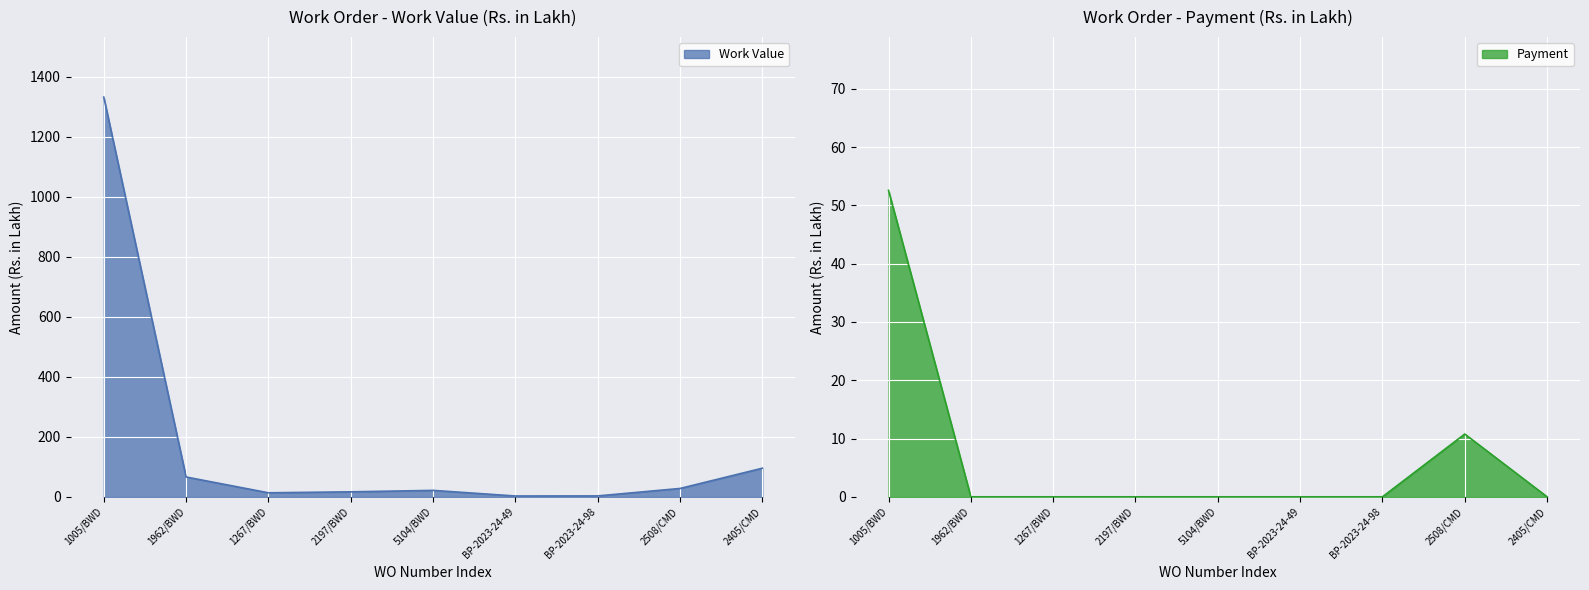

What is the maximum value for Payment?

52.6